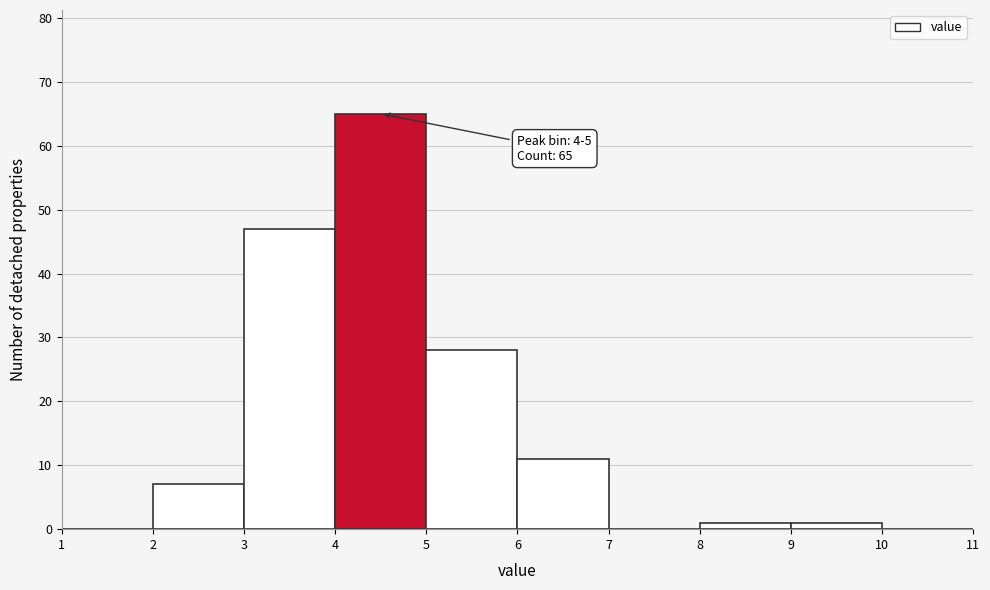

Which range on the x-axis has the tallest bar?

4 to 5